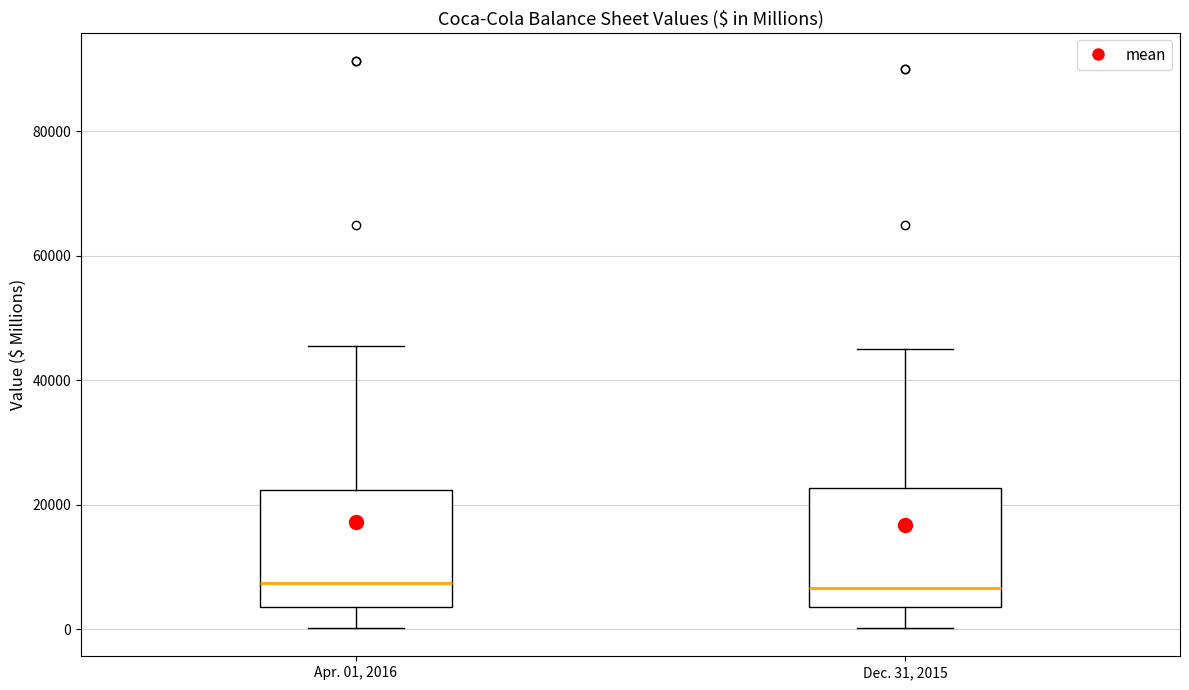

Where is the lower edge of the box for Dec. 31, 2015 on the y-axis? The values are not printed on the chart, so give them approximately, as read against the axis.

4000